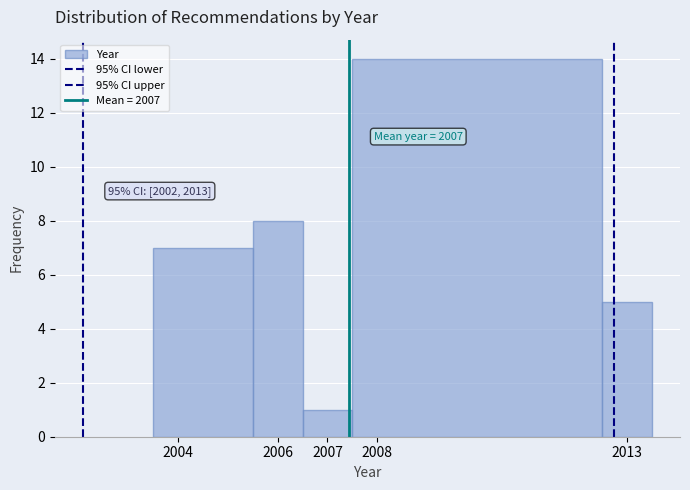

Over which range of the x-axis is the bar tallest?

2007.5 to 2012.5